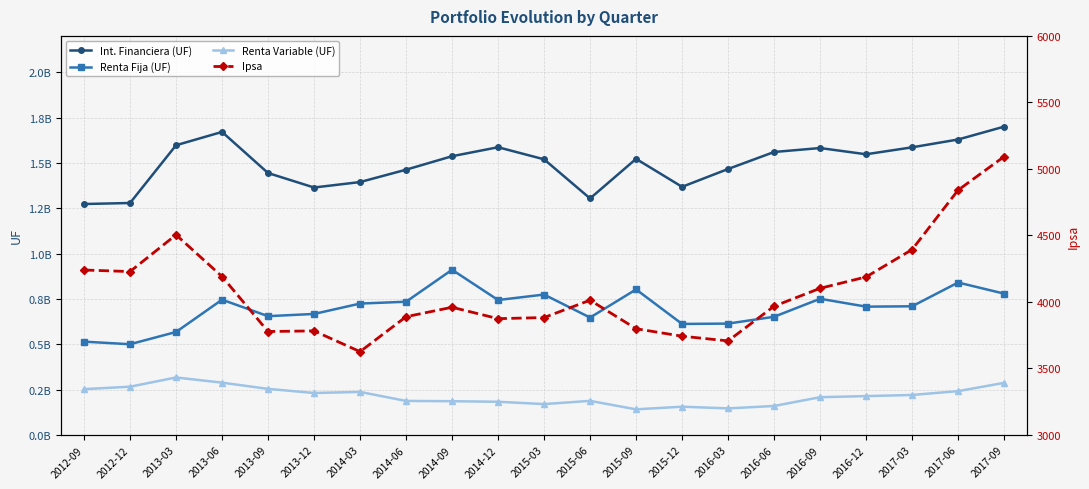

True or false: Renta Fija (UF) and Int. Financiera (UF) intersect in this chart.

False